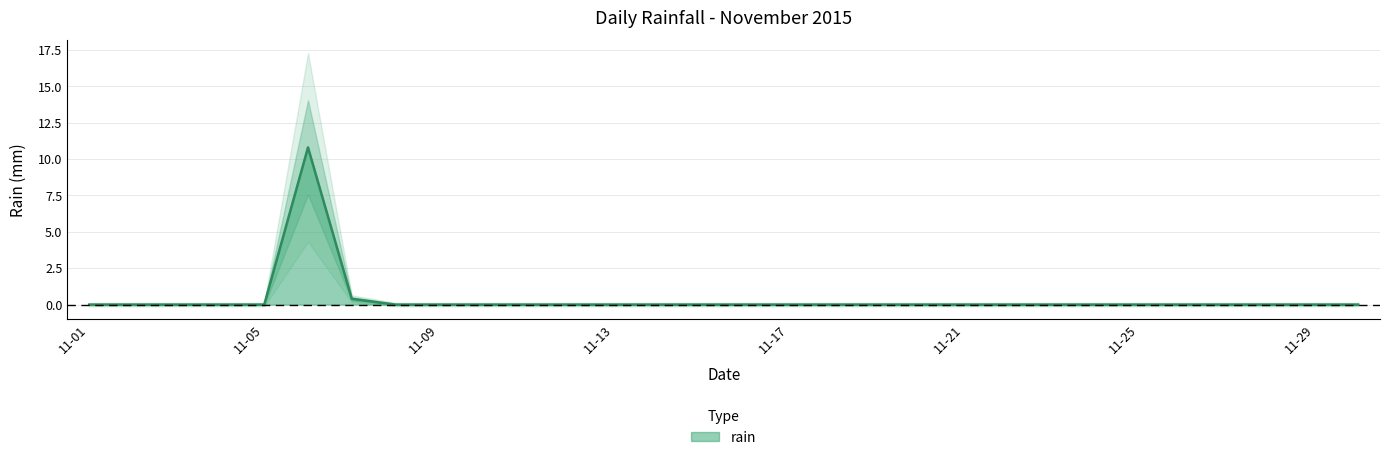

The value of rain at 11-17 is 4.7. True or false?

False